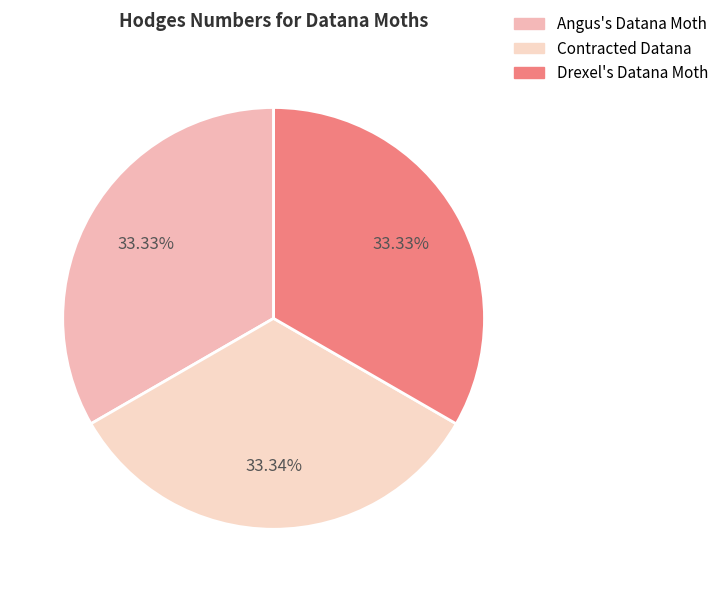

True or false: Angus's Datana Moth accounts for 19% of the total.

False